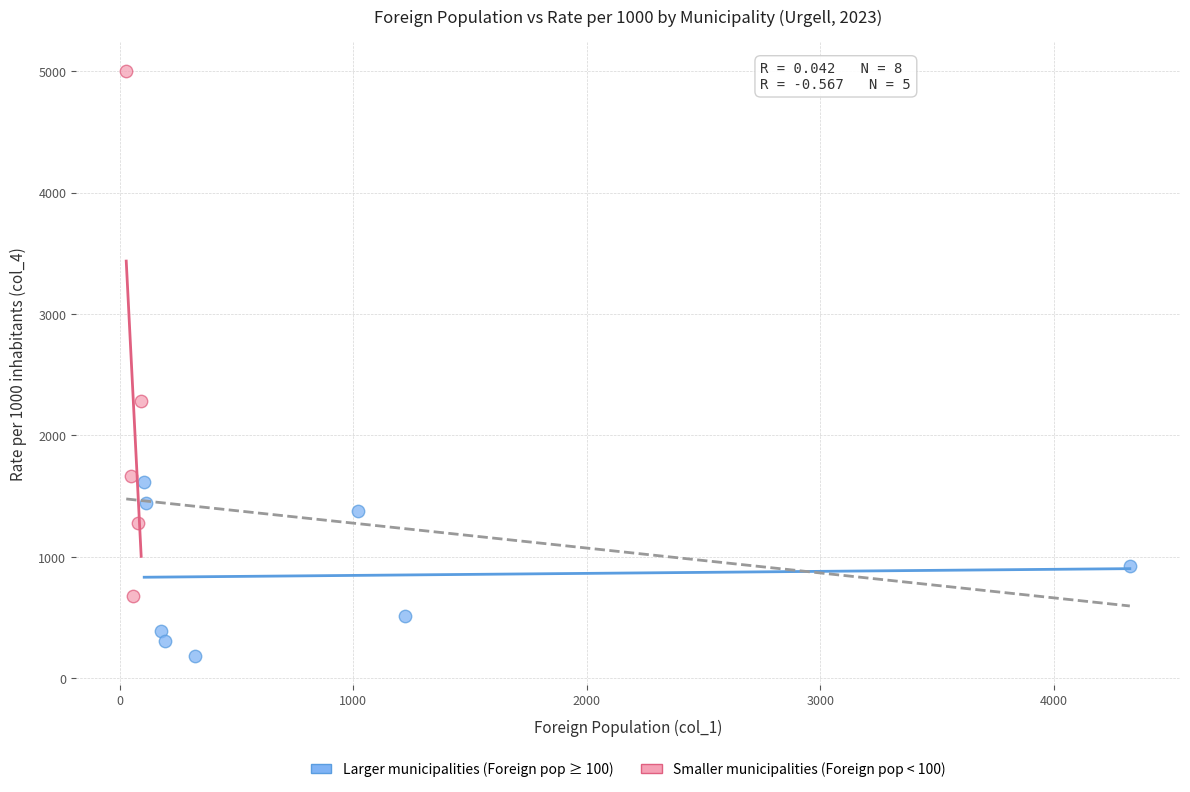

Which series has the largest Y range (max minus min)?

Smaller municipalities (Foreign pop < 100)